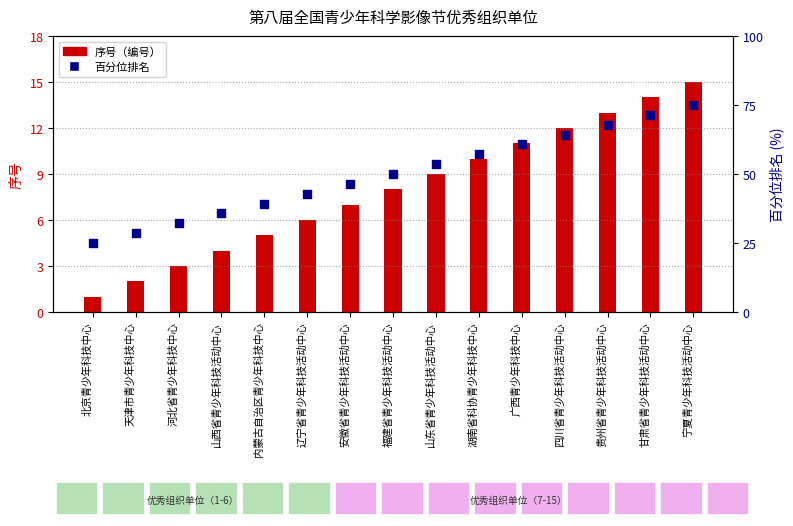

What are all the series names shown in the legend?

序号（编号）, 百分位排名